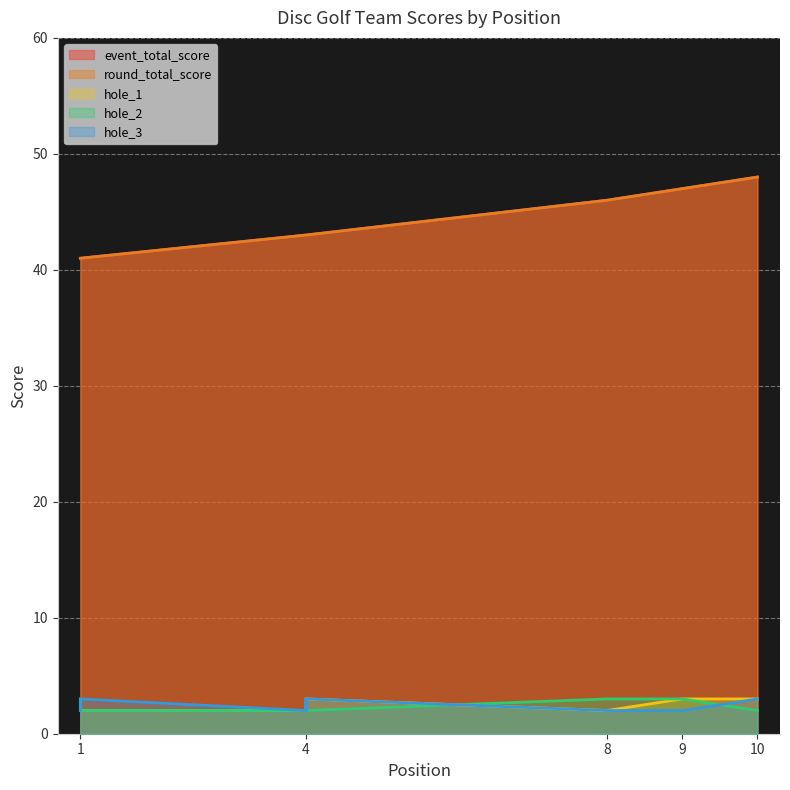

Reading right to left, list all the values displayed in this chart.

event_total_score: 48	47	46	43	43	43	43	41	41	41
round_total_score: 48	47	46	43	43	43	43	41	41	41
hole_1: 3	3	2	3	2	3	2	2	2	2
hole_2: 2	3	3	2	2	2	2	2	2	3
hole_3: 3	2	2	3	2	3	2	3	2	2